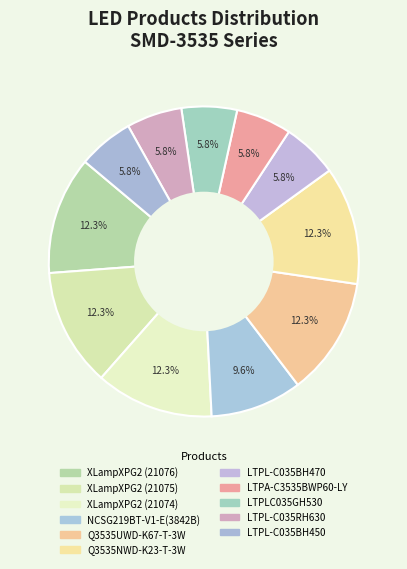

Is it true that NCSG219BT-V1-E(3842B) is 10% of the pie?

True